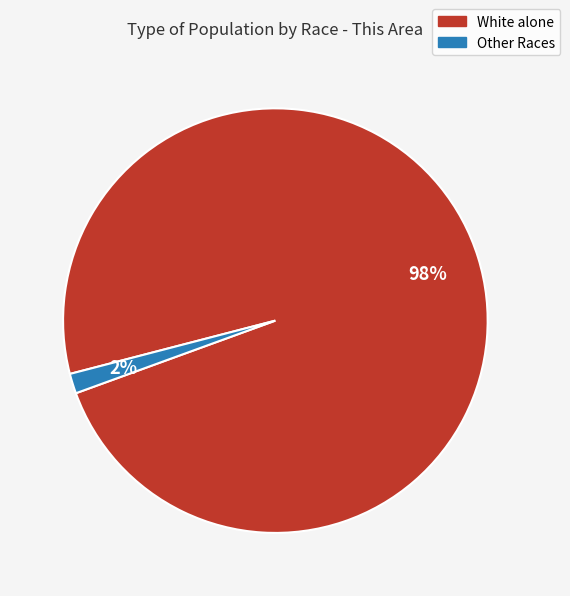

To the nearest percent, what is the average slice percentage?

50%